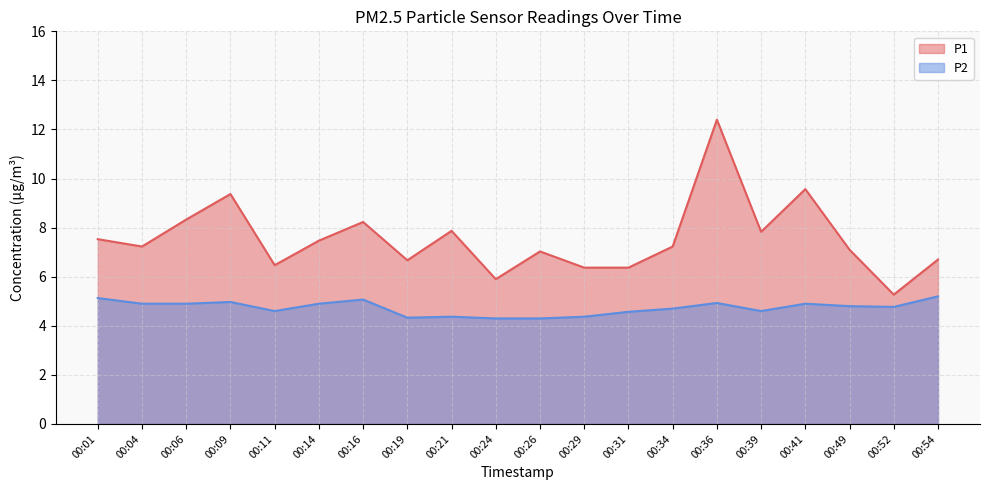

True or false: P2 has more than 0 interior local peaks.

True